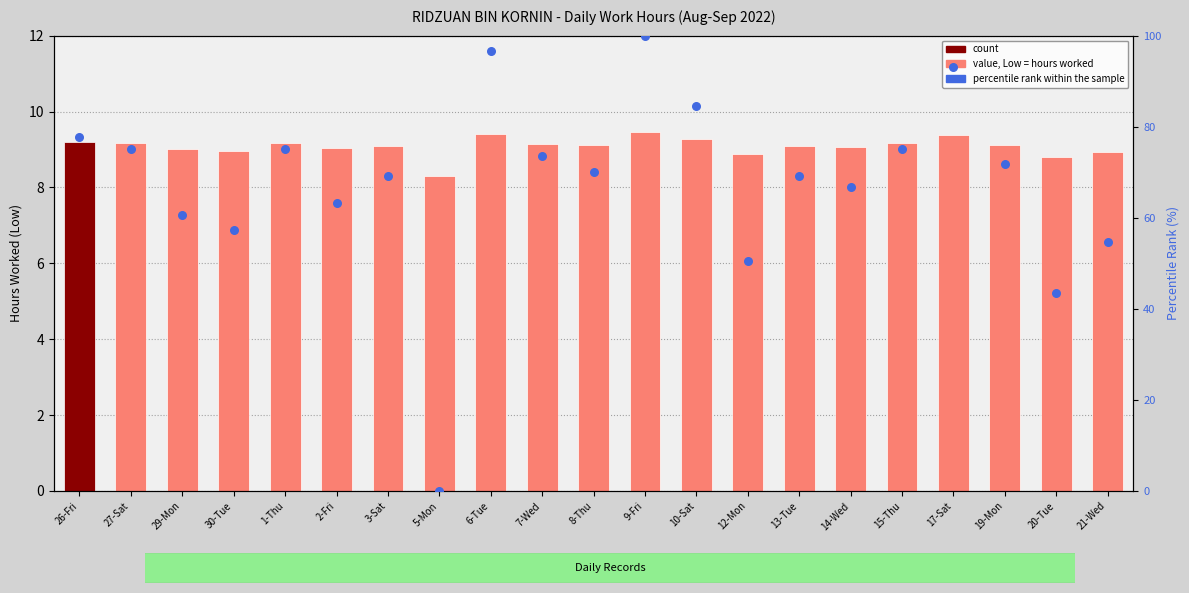

Which series contains the highest Y value?

percentile rank within the sample